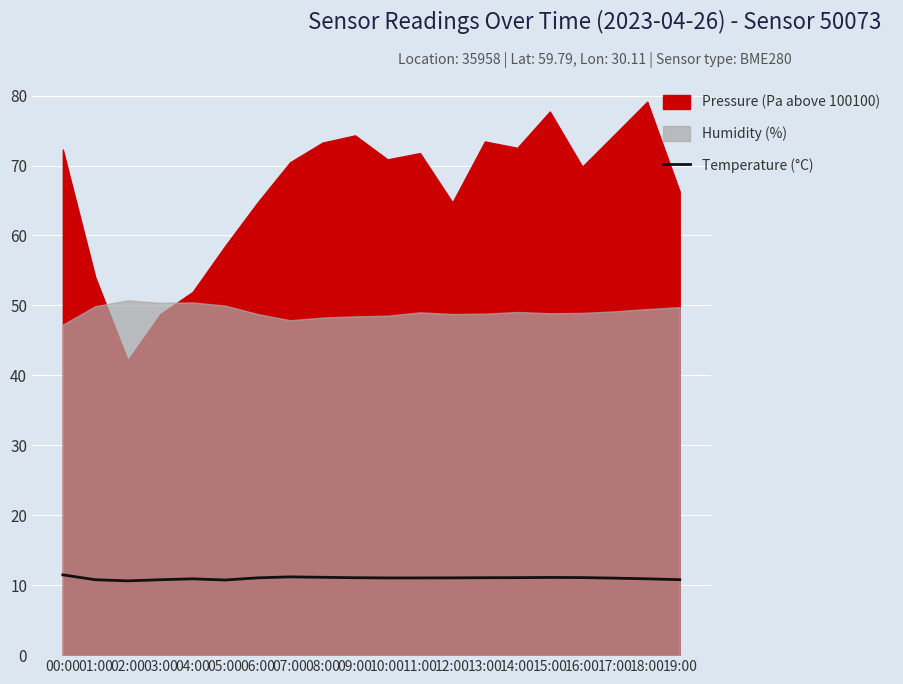

True or false: Temperature (°C) has a value of 14.1 at 03:00.

False